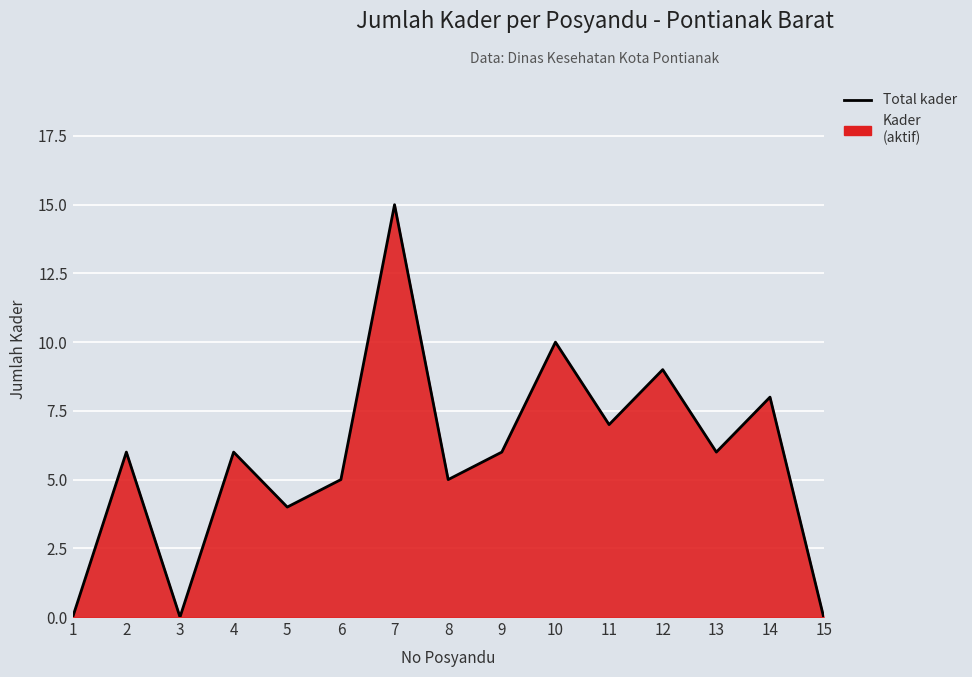

At which category does the data reach its first local valley?

3